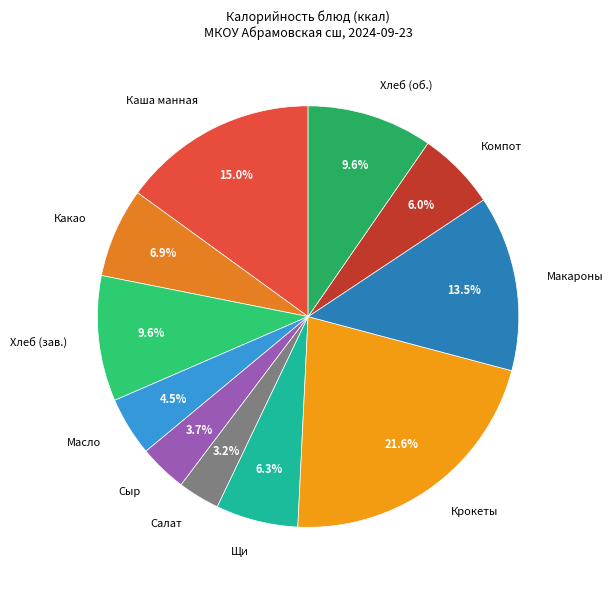

Does any single category account for the majority?

No